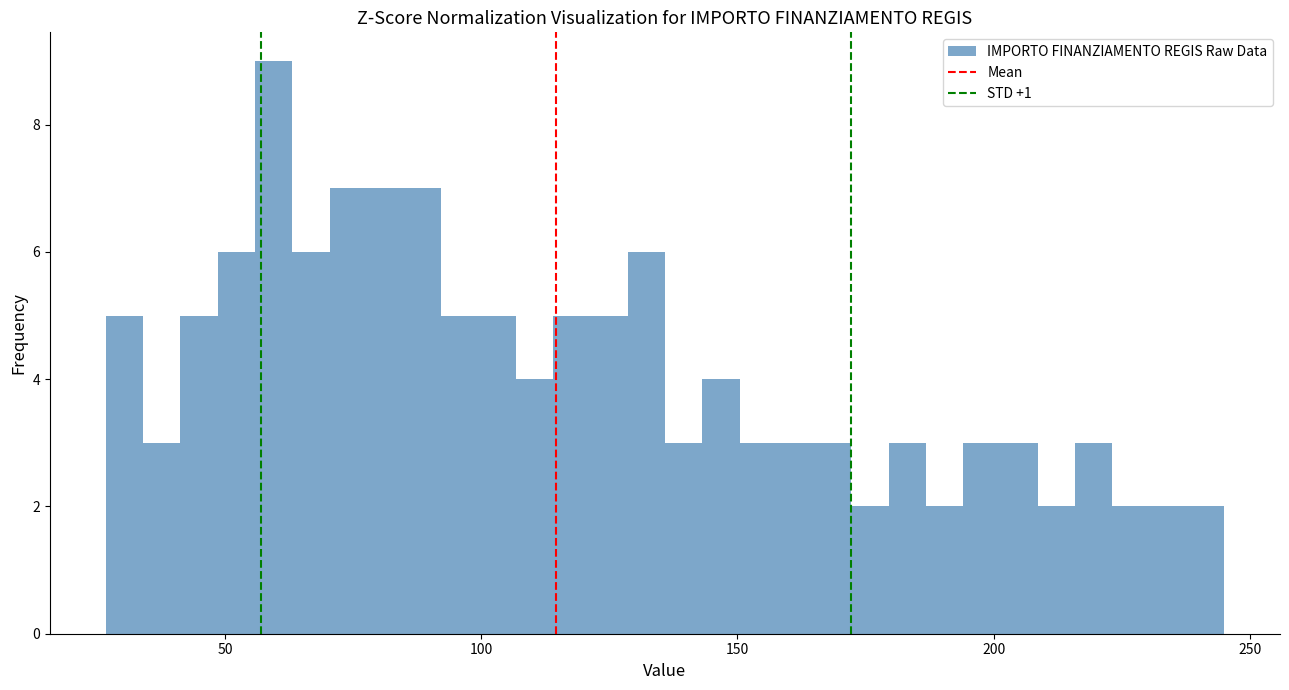

Read against the x-axis, roughly where is the centre of the tallest bar?

60